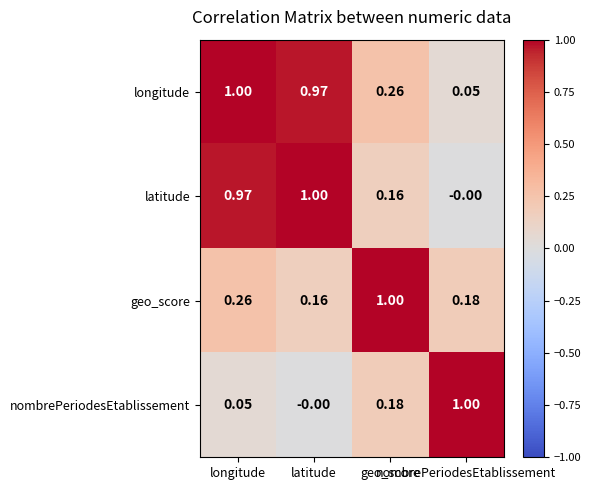

List the series in order of their peak value, lowest first.

latitude, longitude, geo_score, nombrePeriodesEtablissement